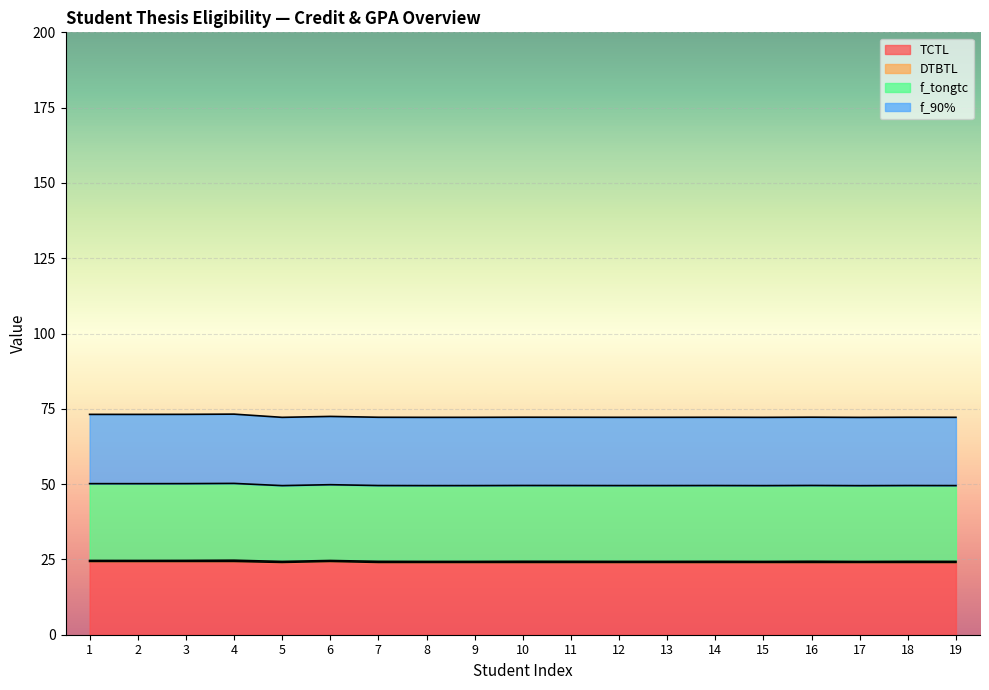

What is the minimum value for TCTL?

24.0